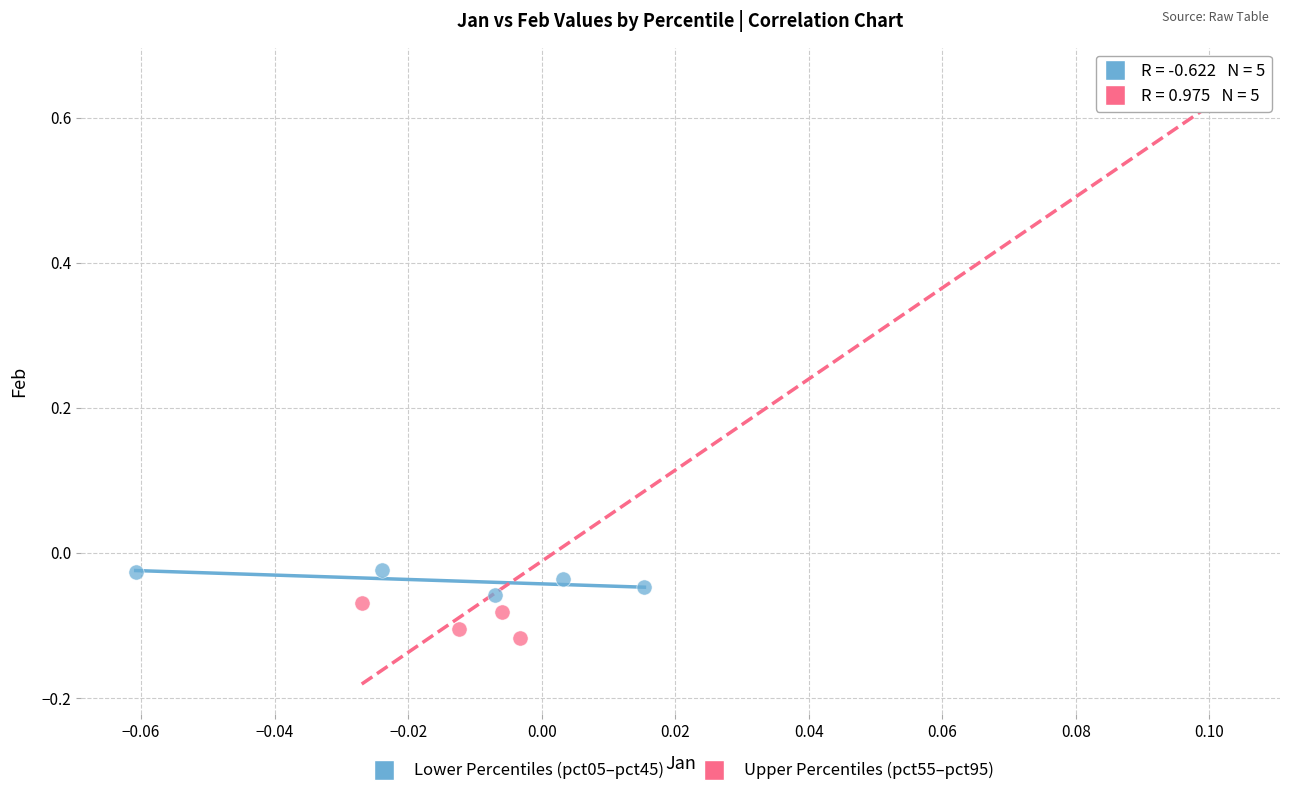

Which series contains the lowest Y value?

Upper Percentiles (pct55–pct95)